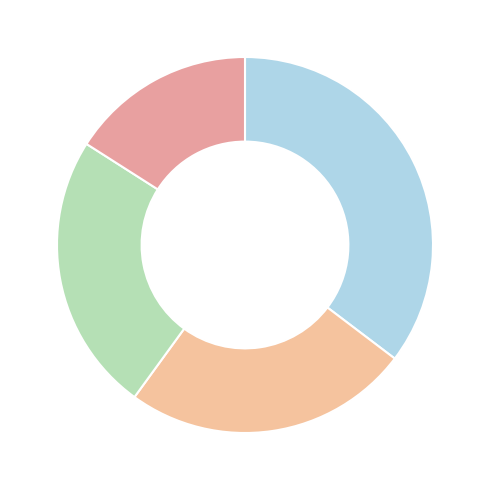

How many segments does this pie chart have?

4